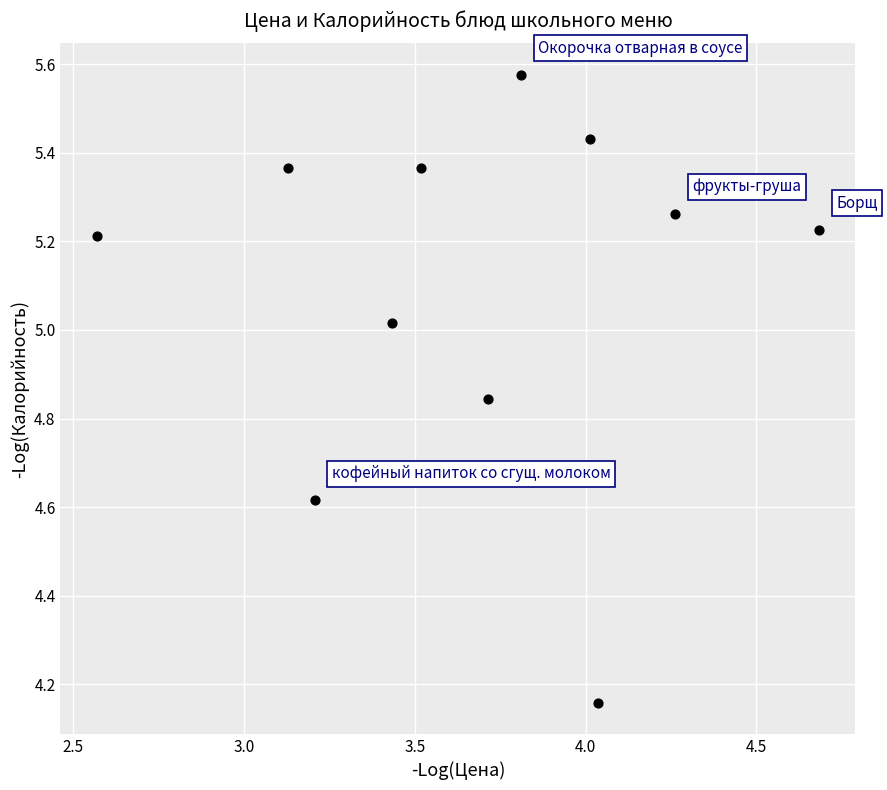

What is the average X value?

3.7